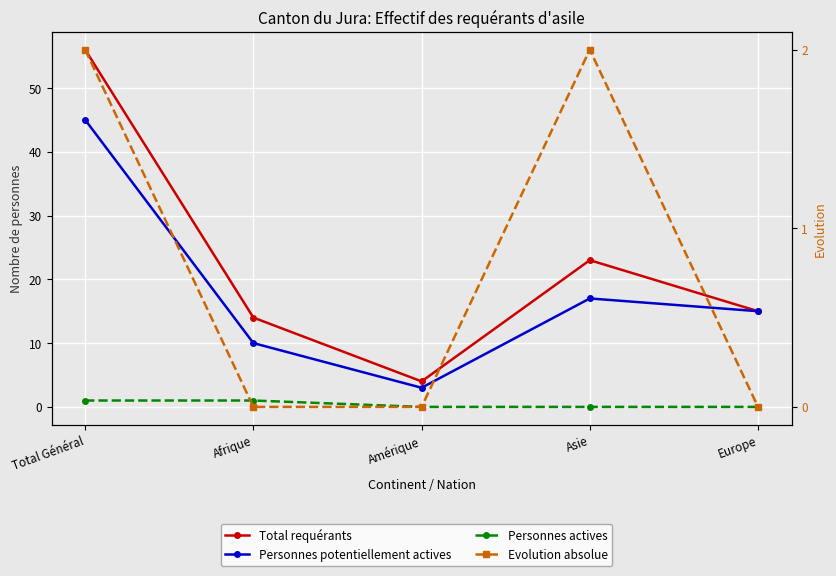

What is the spread (max minus min) of values at Afrique?

14